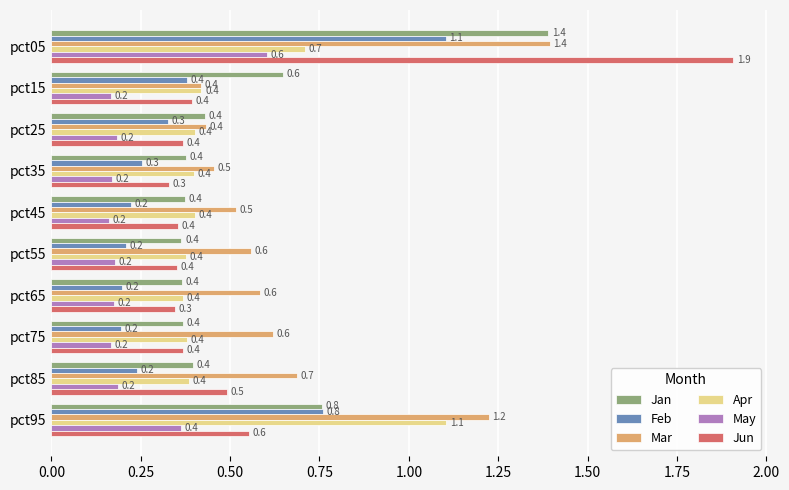

Which series has the largest total across all categories?

Mar